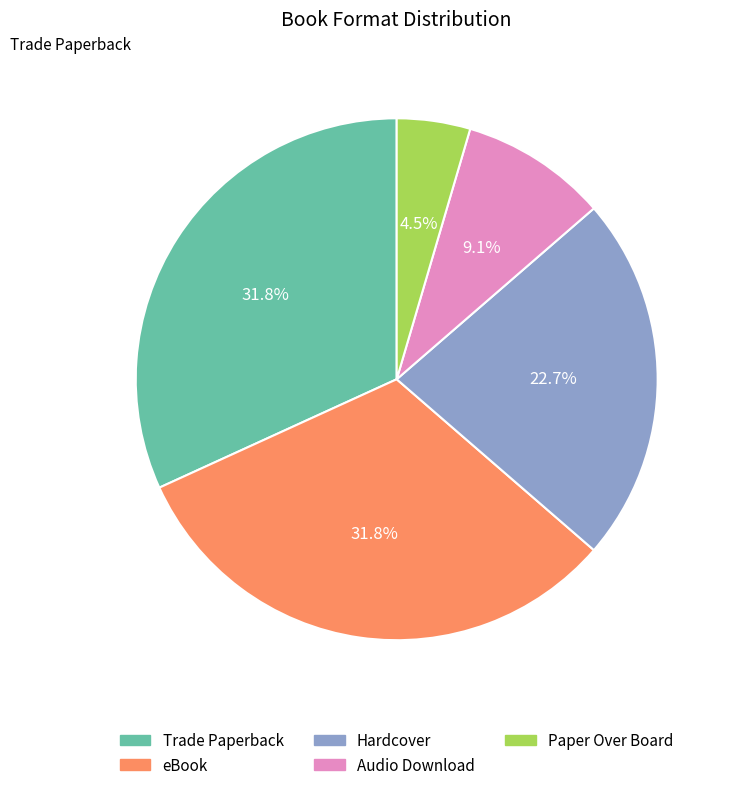

Which slice is the smallest?

Paper Over Board